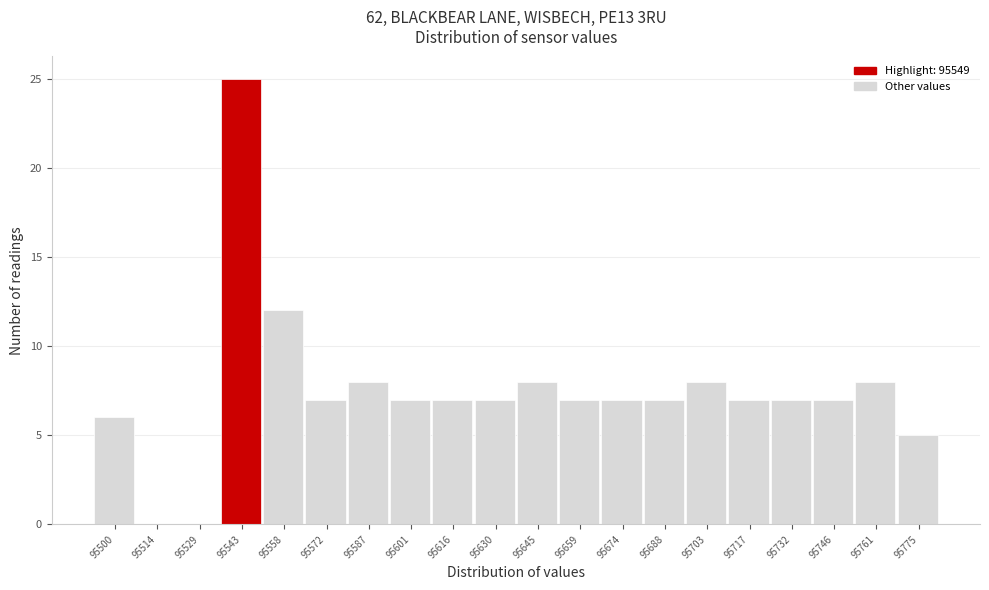

Reading left to right, transcribe this chart: for each bar, give the range it covers on the x-axis and its height. Neither the bar edges nor the heights are printed on the chart, so give them approximately, as read against the axes.

95493.0 to 95507.5: 6
95507.5 to 95522.0: 0
95522.0 to 95536.5: 0
95536.5 to 95551.0: 25
95551.0 to 95565.5: 12
95565.5 to 95580.0: 7
95580.0 to 95594.5: 8
95594.5 to 95609.0: 7
95609.0 to 95623.5: 7
95623.5 to 95638.0: 7
95638.0 to 95652.5: 8
95652.5 to 95667.0: 7
95667.0 to 95681.5: 7
95681.5 to 95696.0: 7
95696.0 to 95710.5: 8
95710.5 to 95725.0: 7
95725.0 to 95739.5: 7
95739.5 to 95754.0: 7
95754.0 to 95768.5: 8
95768.5 to 95783.0: 5